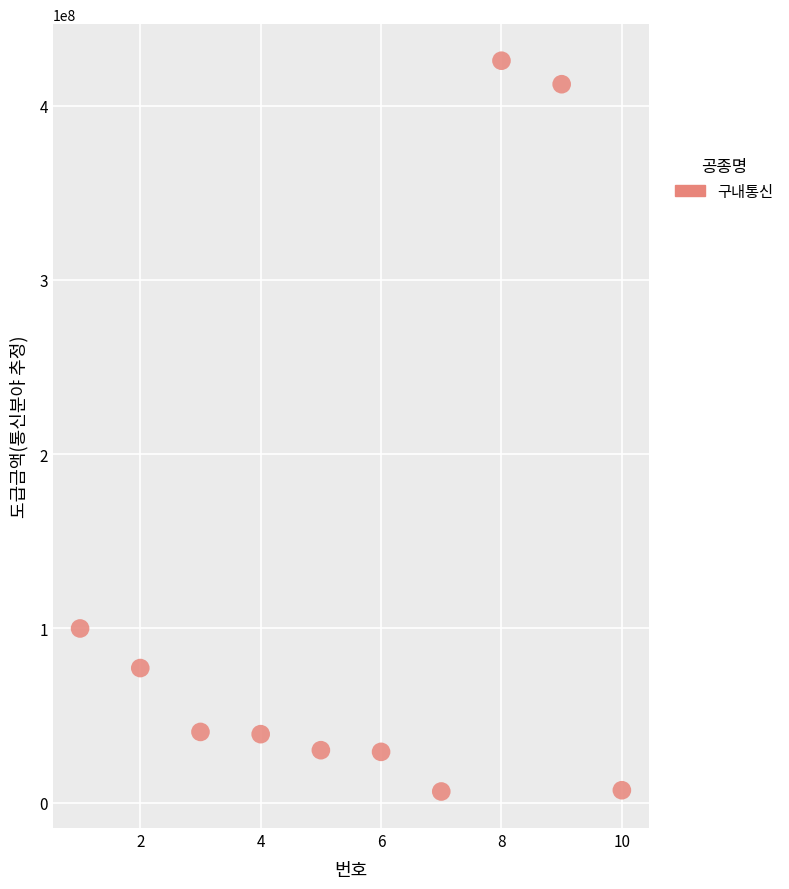

What is the range of X values (max minus min)?

9.0